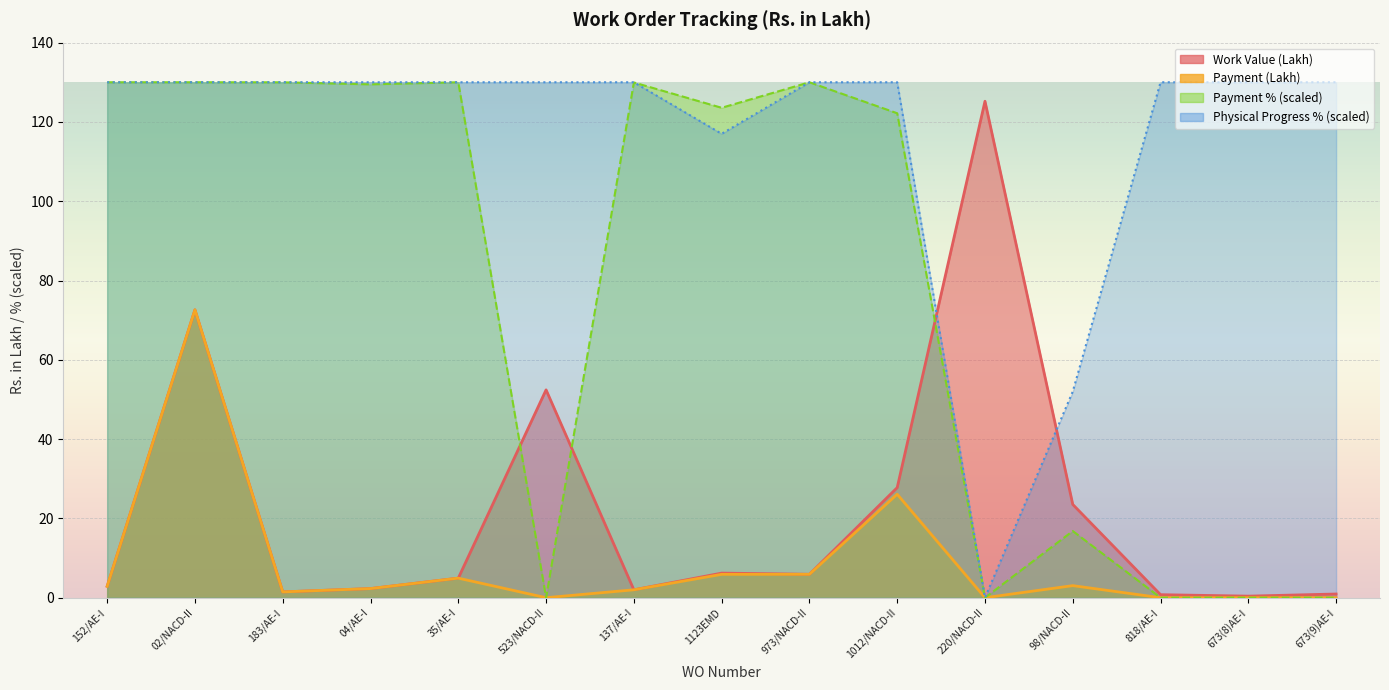

Which label corresponds to the smallest value in the chart?

523/NACD-II